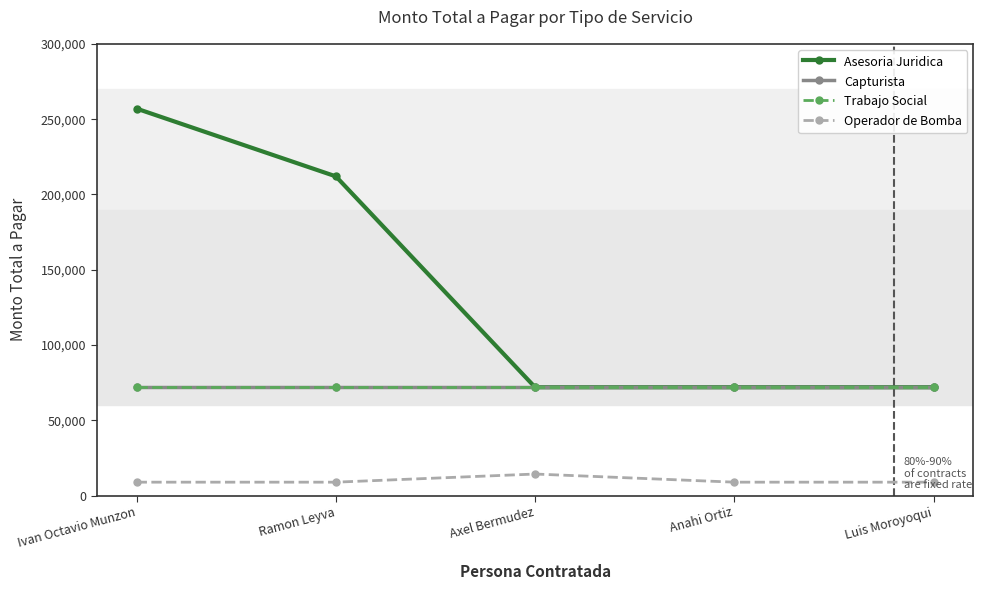

Is this an area chart (filled region under the line)?

No